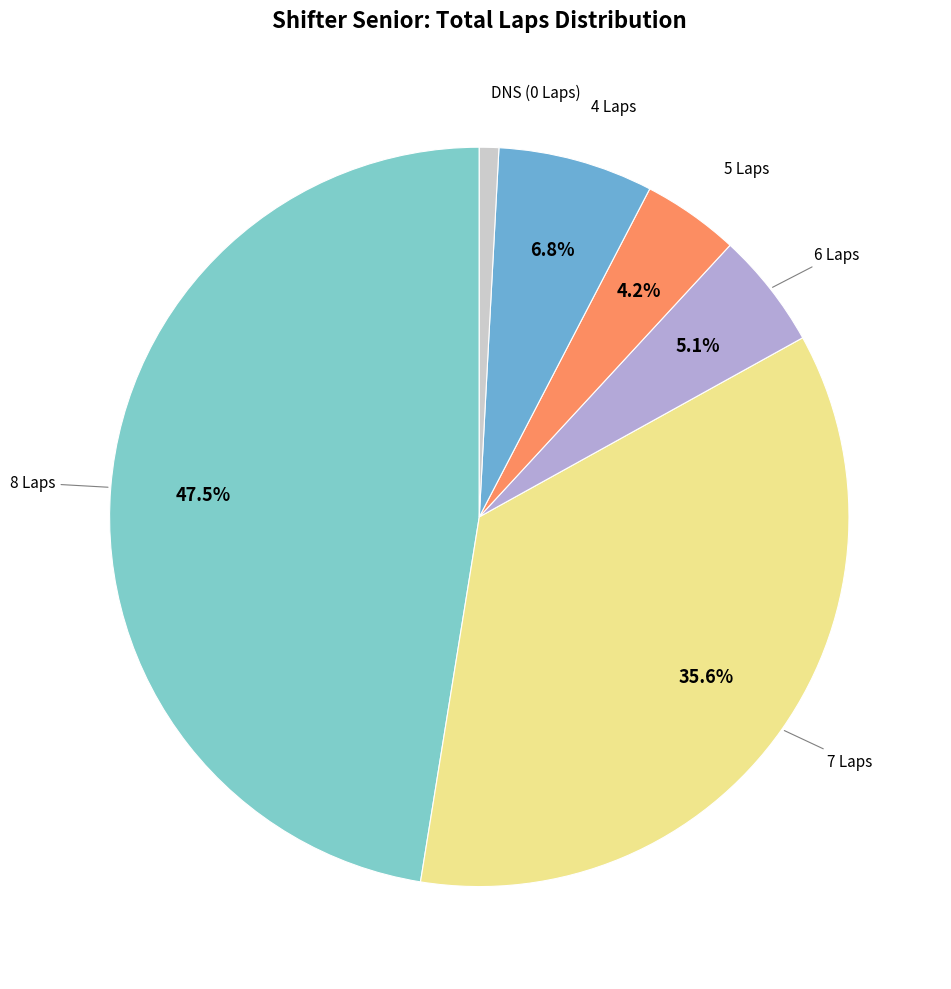

To the nearest percent, what is the average slice percentage?

17%